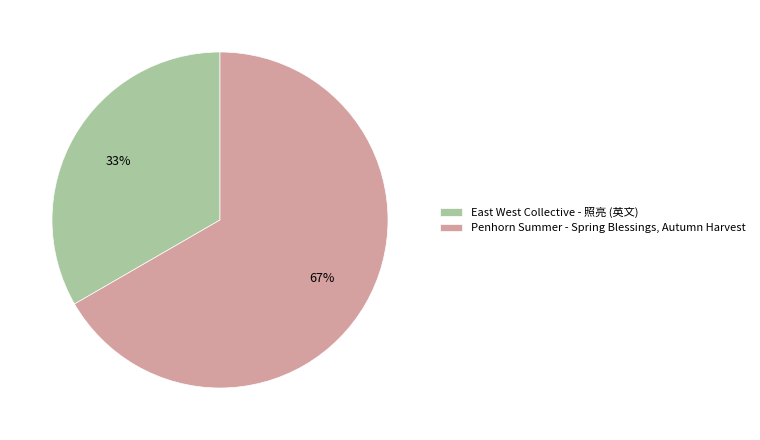

Combined, do East West Collective - 照亮 (英文) and Penhorn Summer - Spring Blessings, Autumn Harvest account for over 50%?

Yes